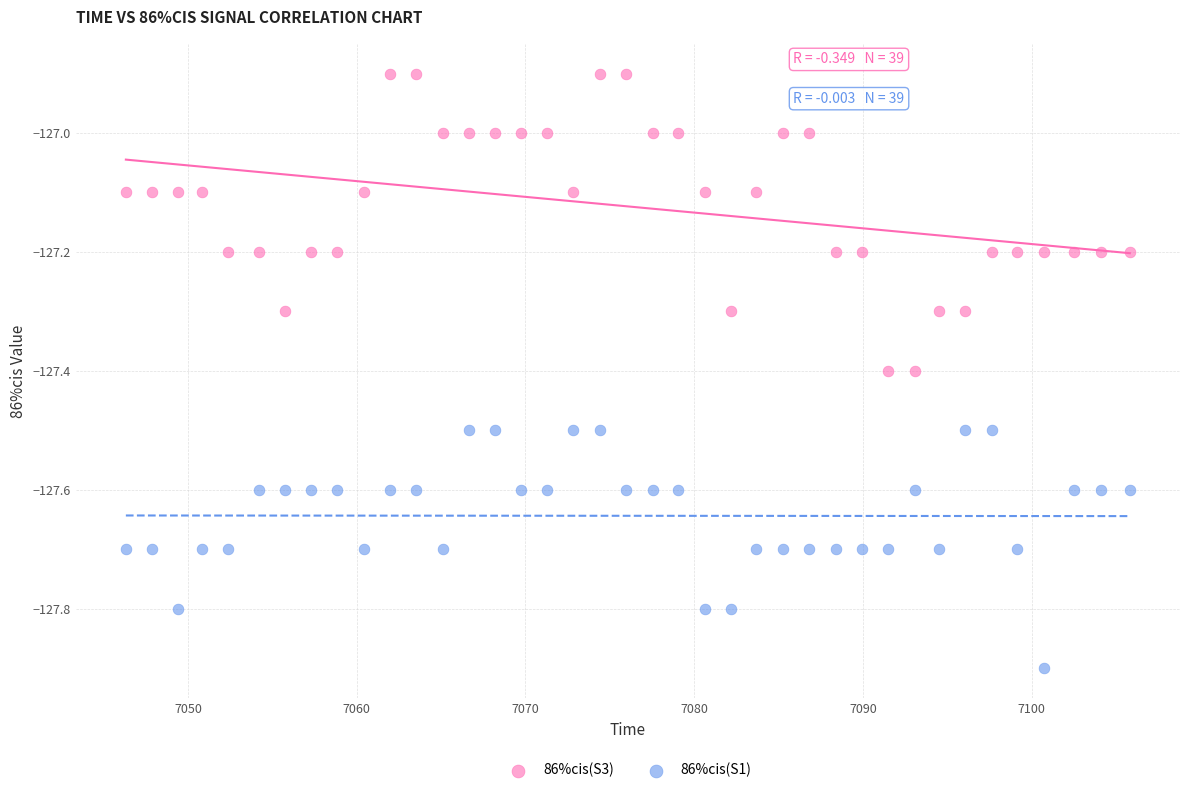

Across all data points, what is the range of X values (max minus min)?

59.5